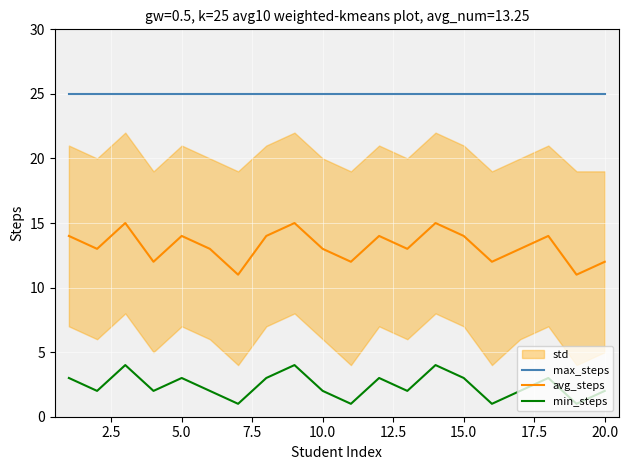

True or false: min_steps and avg_steps intersect in this chart.

False